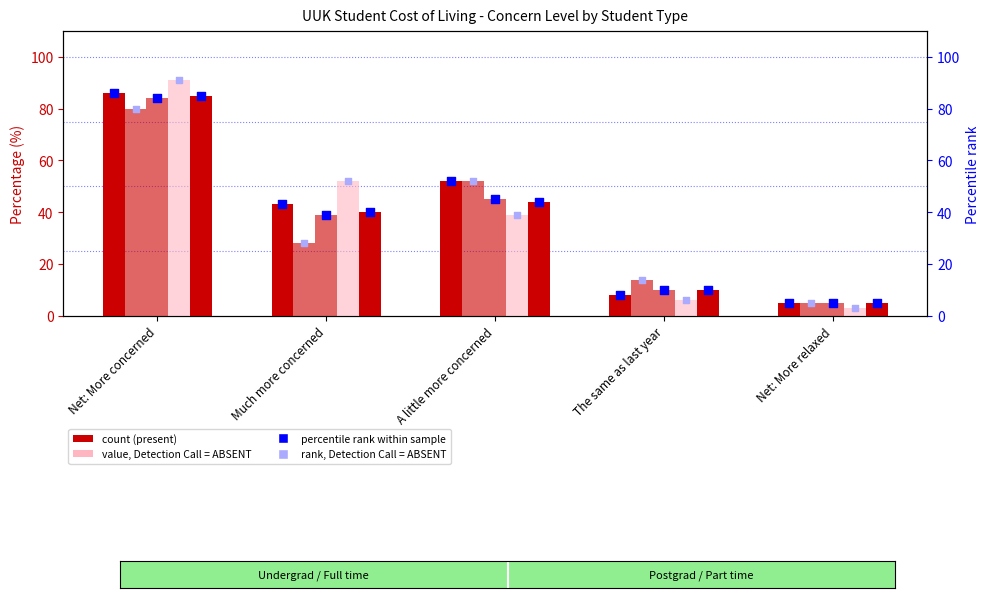

What is the total value across all series at Net: More concerned?

426.0